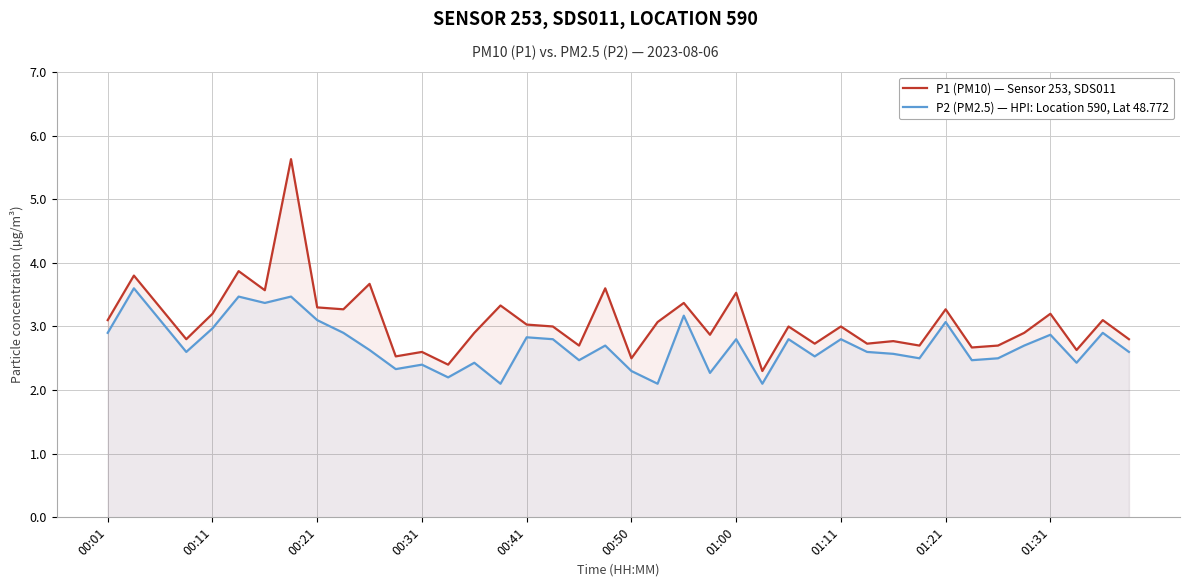

True or false: P2 (PM2.5) — HPI: Location 590, Lat 48.772 and P1 (PM10) — Sensor 253, SDS011 intersect in this chart.

False